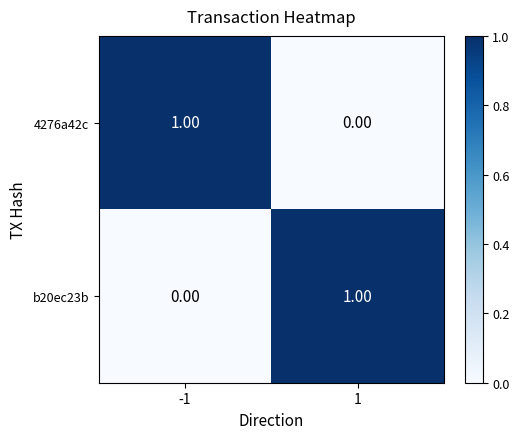

Rank the series at 1 from lowest to highest value.

4276a42c, b20ec23b